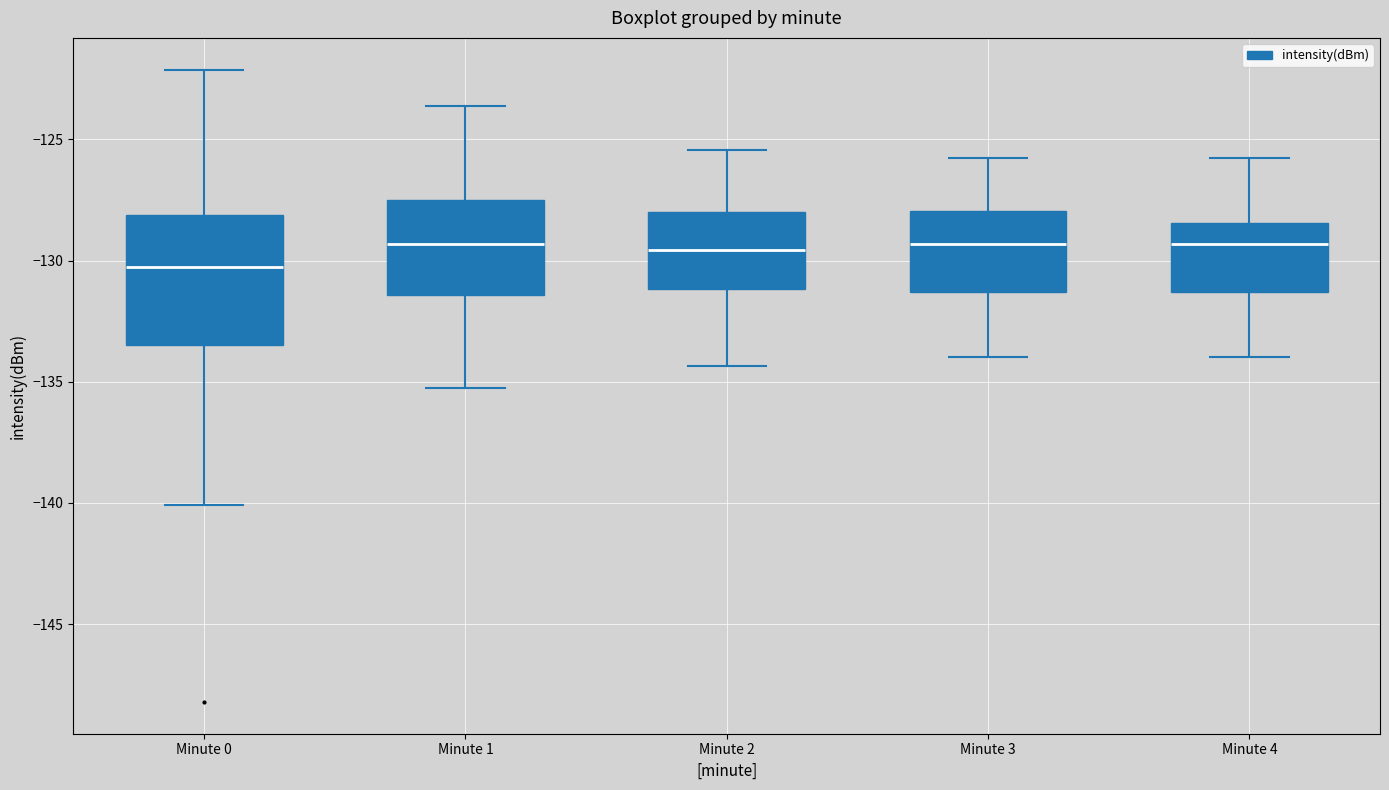

Reading left to right, read every box against the y-axis: the position of its median line, the range the box covers, and the ends of its whiskers. The values are not printed on the chart, so give them approximately, as read against the axis.

Minute 0: median -130.5, box -133.5 to -128.0, whiskers -140.0 to -122.0
Minute 1: median -129.5, box -131.5 to -127.5, whiskers -135.5 to -123.5
Minute 2: median -129.5, box -131.0 to -128.0, whiskers -134.5 to -125.5
Minute 3: median -129.5, box -131.5 to -128.0, whiskers -134.0 to -126.0
Minute 4: median -129.5, box -131.5 to -128.5, whiskers -134.0 to -126.0